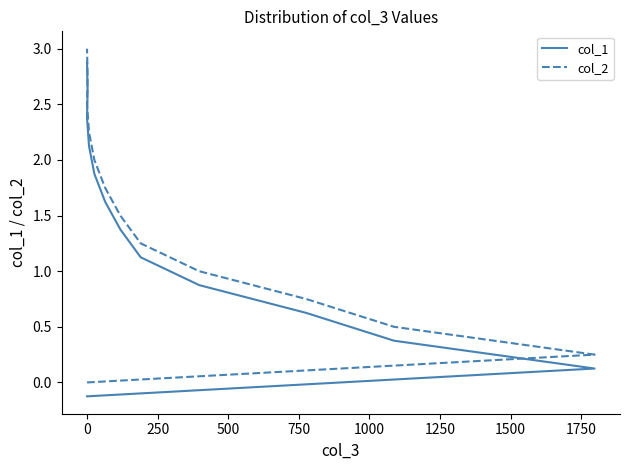

True or false: col_1 has a value of 1.1 at 2000.

False